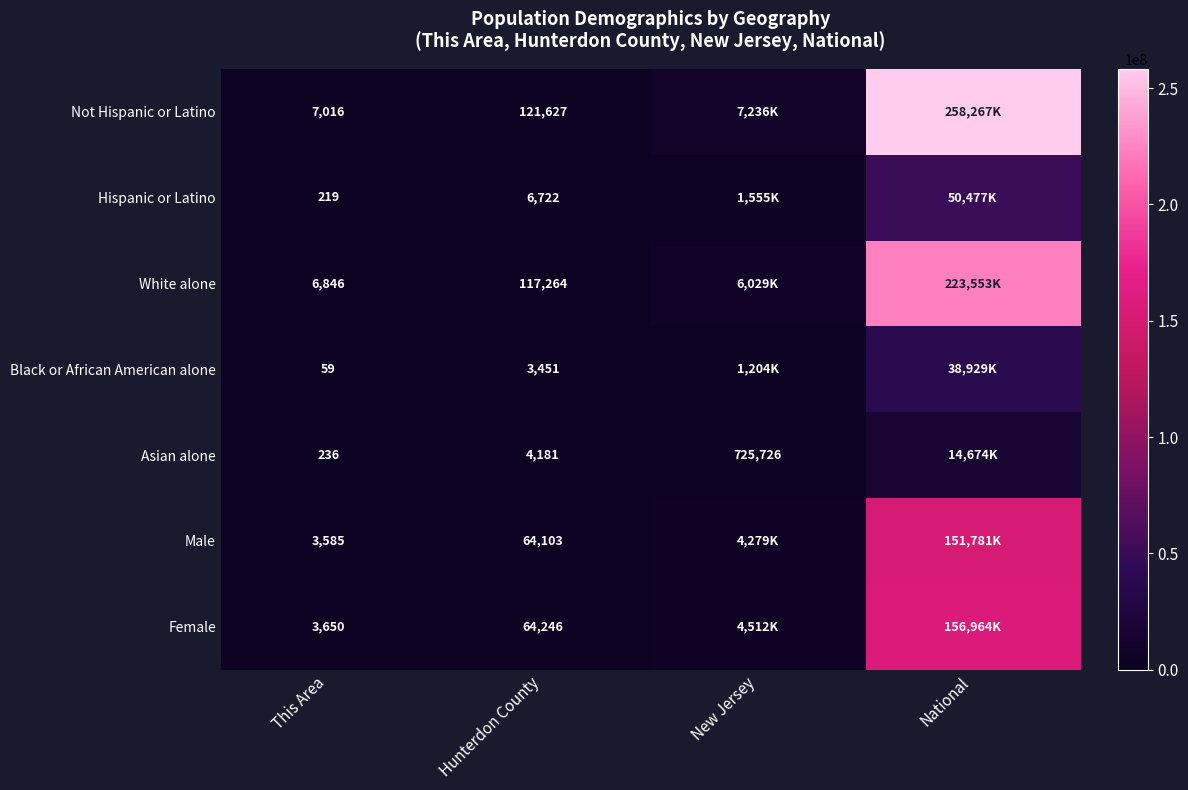

At how many categories does at least one series exceed 65191351?

1